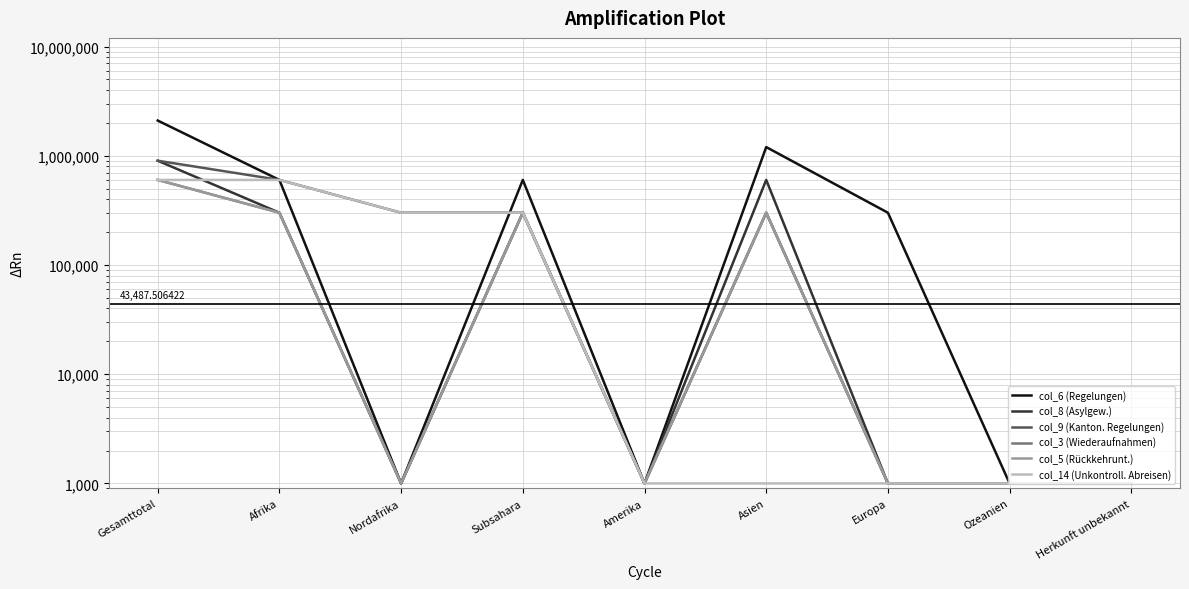

Reading left to right, list all the values displayed in this chart.

col_6 (Regelungen): Gesamttotal=2101000	Afrika=601000	Nordafrika=1000	Subsahara=601000	Amerika=1000	Asien=1201000	Europa=301000	Ozeanien=1000	Herkunft unbekannt=1000
col_8 (Asylgew.): Gesamttotal=901000	Afrika=301000	Nordafrika=1000	Subsahara=301000	Amerika=1000	Asien=601000	Europa=1000	Ozeanien=1000	Herkunft unbekannt=1000
col_9 (Kanton. Regelungen): Gesamttotal=901000	Afrika=601000	Nordafrika=301000	Subsahara=301000	Amerika=1000	Asien=301000	Europa=1000	Ozeanien=1000	Herkunft unbekannt=1000
col_3 (Wiederaufnahmen): Gesamttotal=601000	Afrika=301000	Nordafrika=1000	Subsahara=301000	Amerika=1000	Asien=301000	Europa=1000	Ozeanien=1000	Herkunft unbekannt=1000
col_5 (Rückkehrunt.): Gesamttotal=601000	Afrika=301000	Nordafrika=1000	Subsahara=301000	Amerika=1000	Asien=301000	Europa=1000	Ozeanien=1000	Herkunft unbekannt=1000
col_14 (Unkontroll. Abreisen): Gesamttotal=601000	Afrika=601000	Nordafrika=301000	Subsahara=301000	Amerika=1000	Asien=1000	Europa=1000	Ozeanien=1000	Herkunft unbekannt=1000